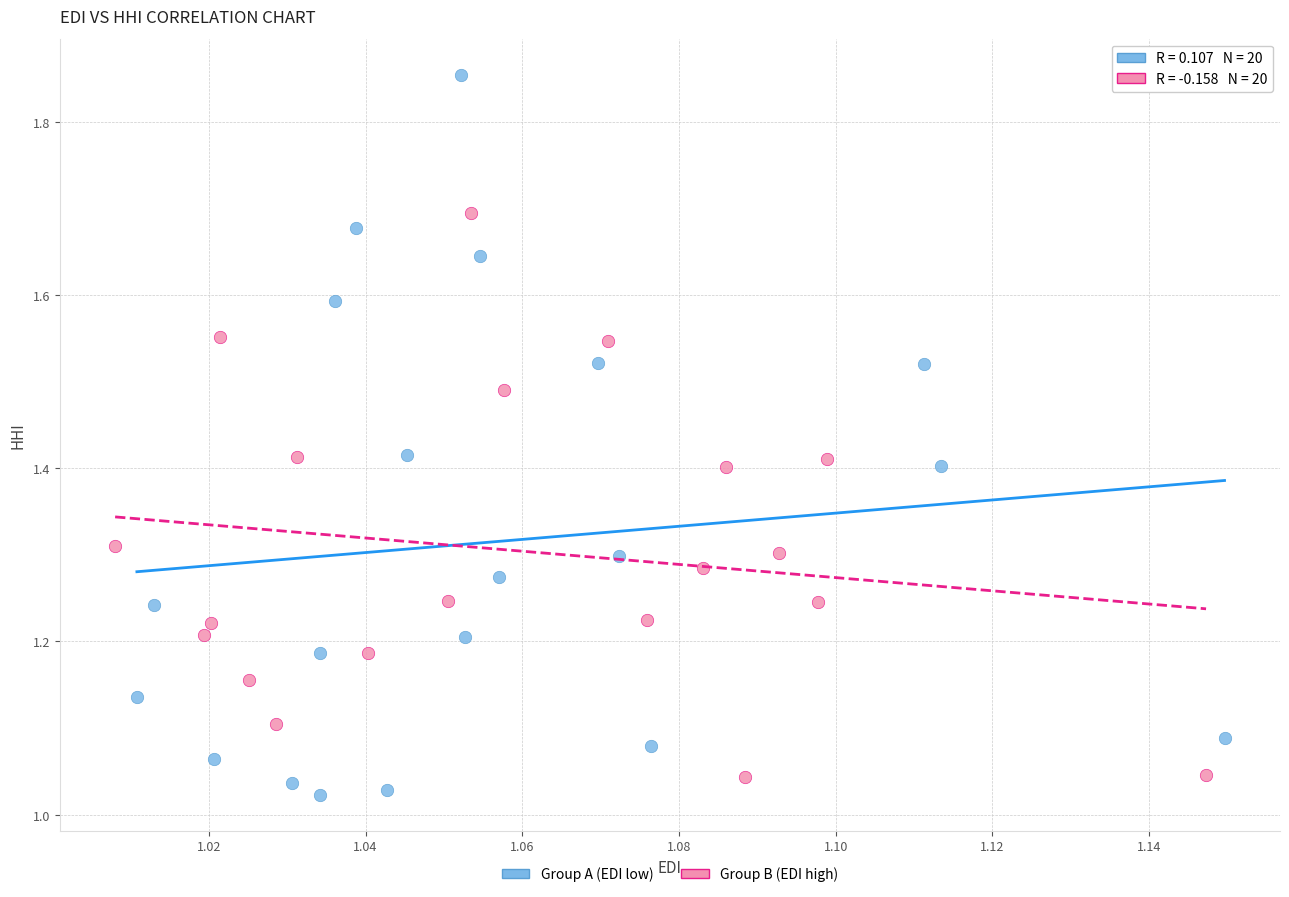

Which series has the widest spread of Y values?

Group A (EDI low)